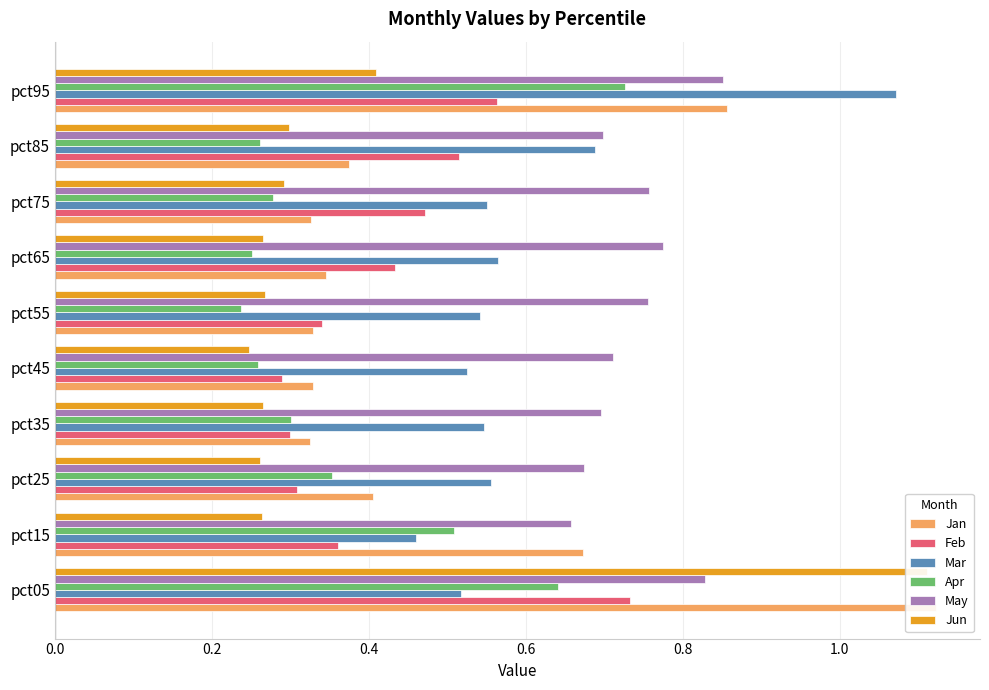

What is the smallest value displayed?

0.2